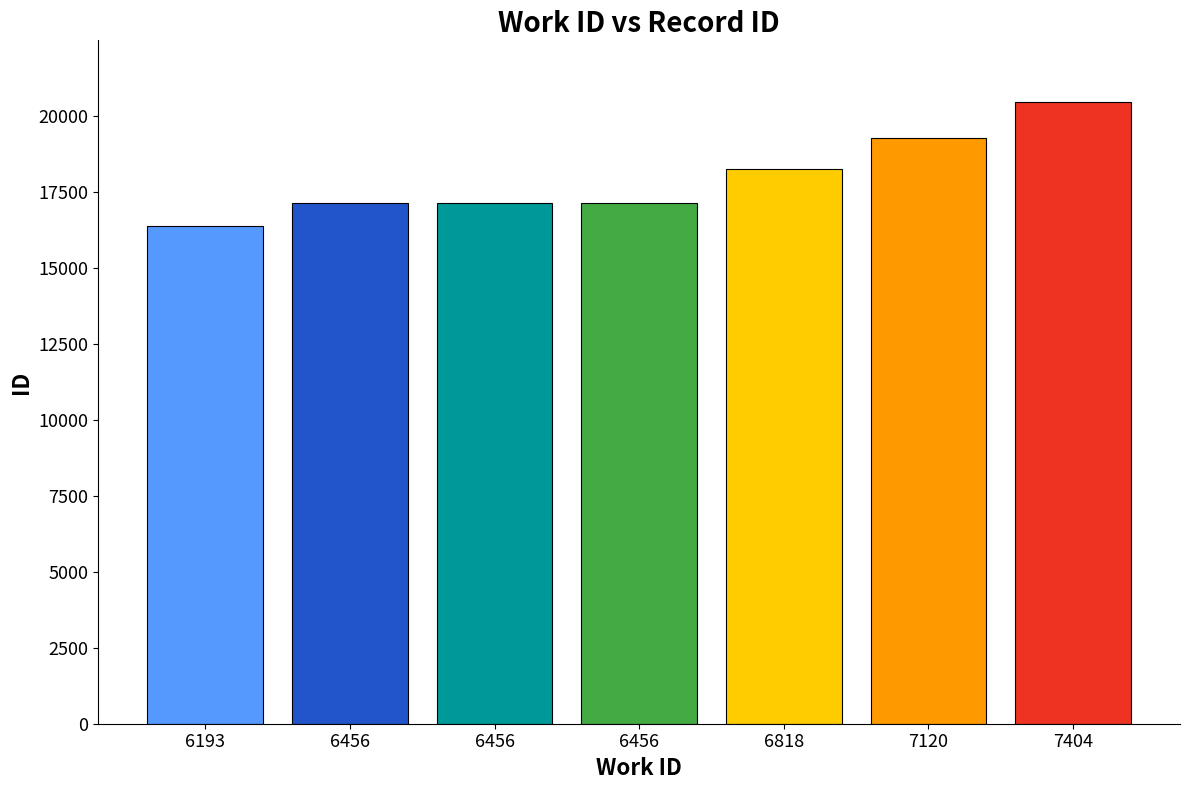

Between 7120 and 6456, which is larger?

7120